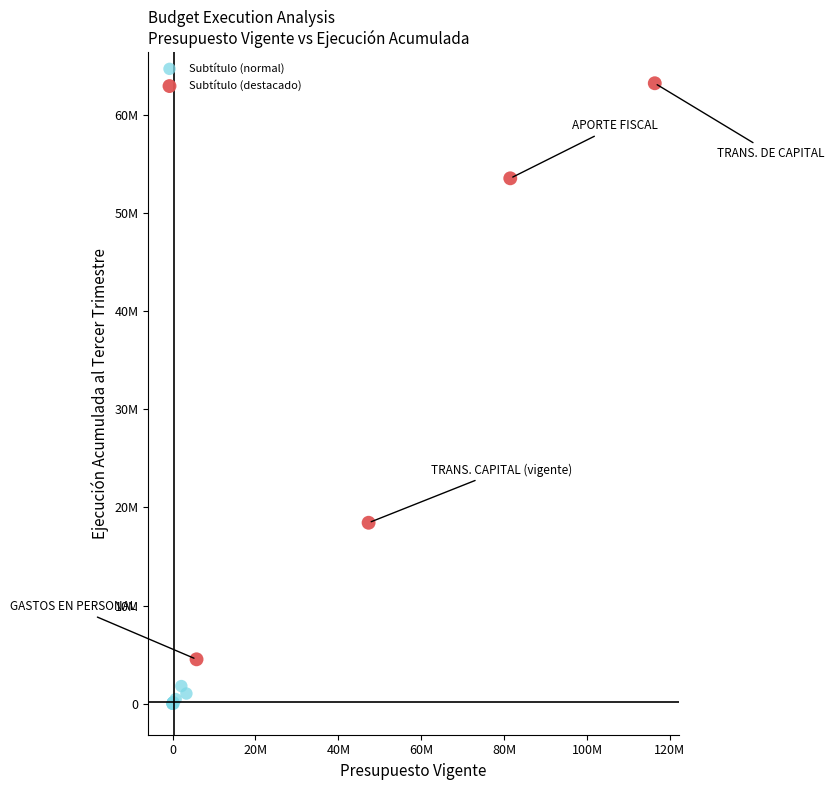

Which series contains the highest Y value?

Subtítulo (destacado)